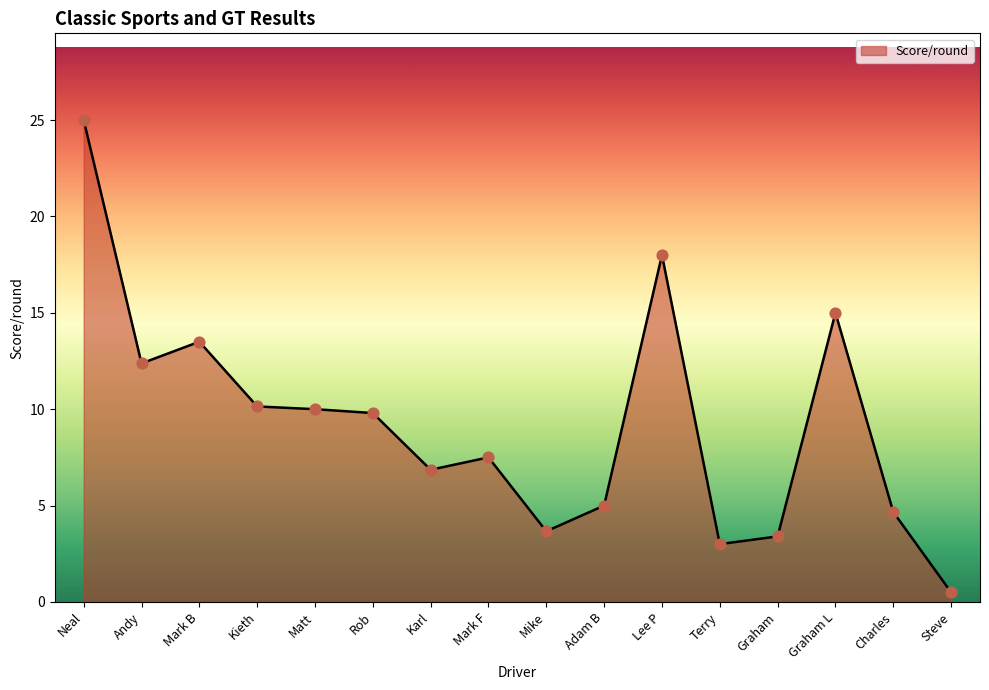

What is the change in value from Mark F to Graham?

-4.1